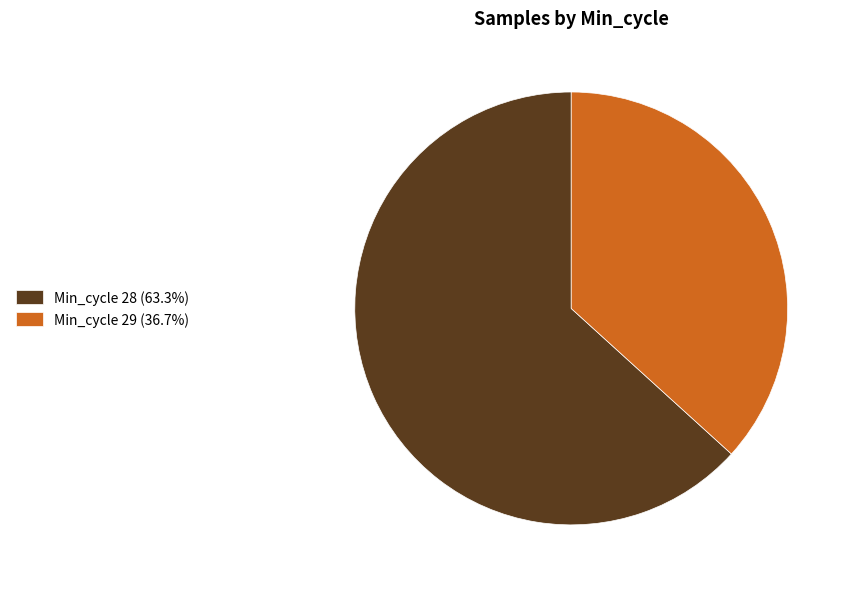

Does any single category account for the majority?

Yes